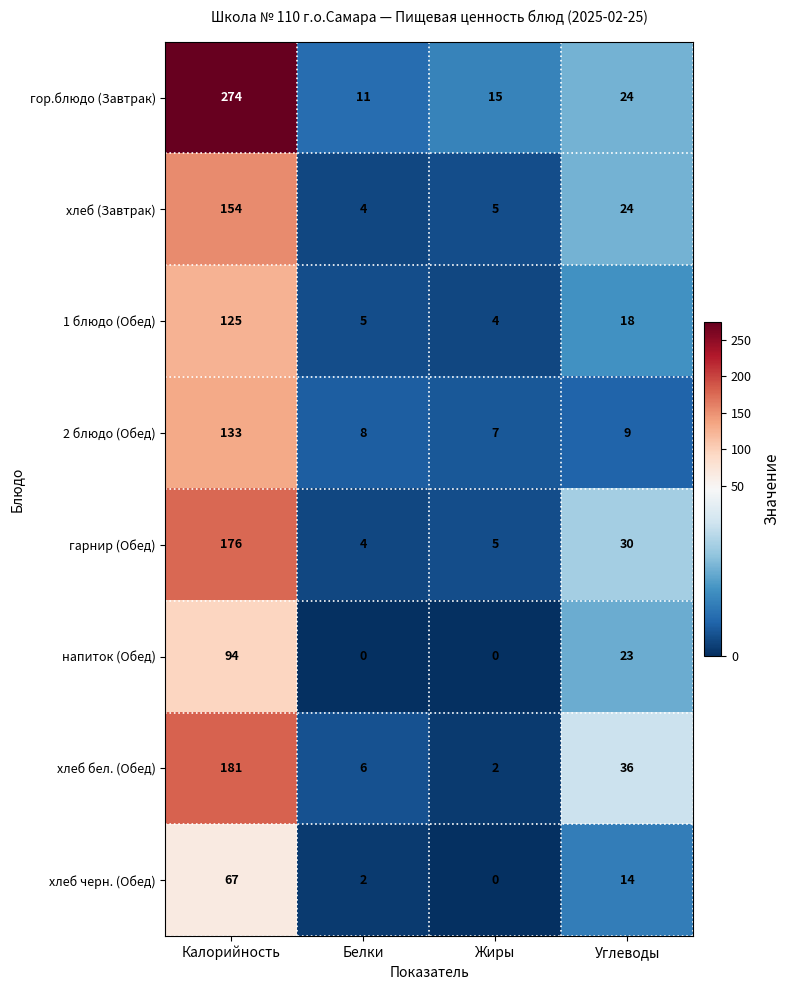

What value does the 2 блюдо (Обед) series have at Белки, to the nearest 10?

10